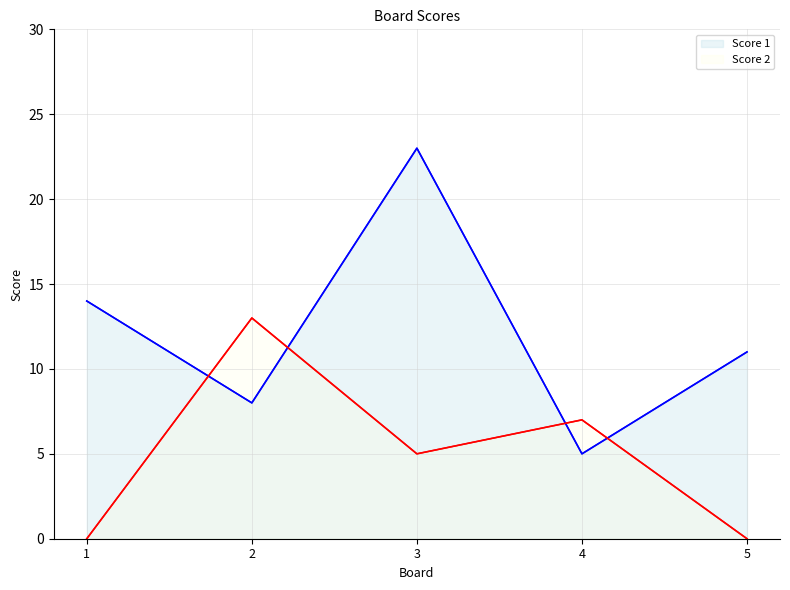

Which has a higher value, 1 or 2?

1